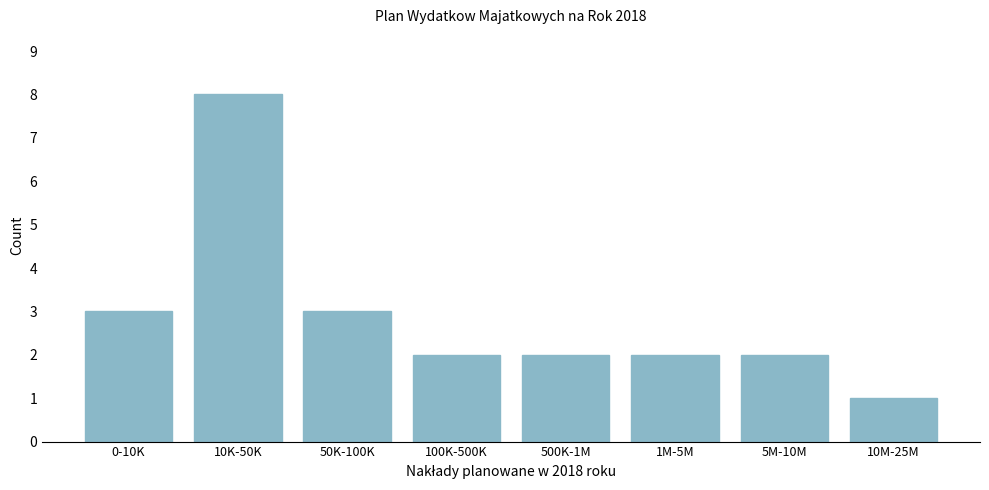

Reading right to left, transcribe all the data shown in this chart.

1	2	2	2	2	3	8	3